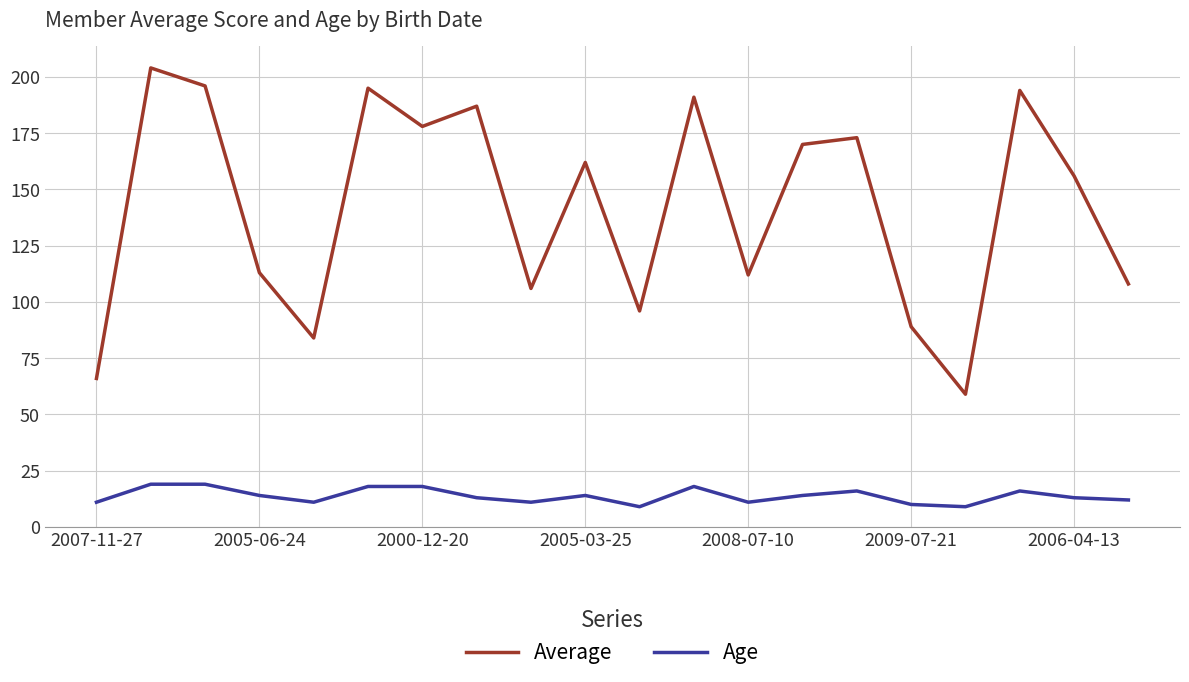

True or false: Age and Average intersect in this chart.

False